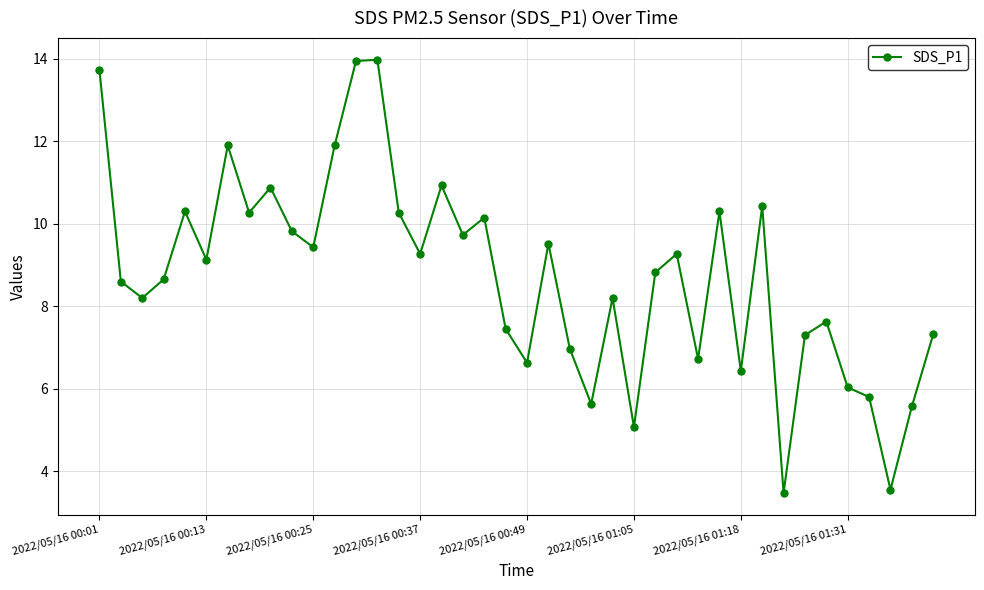

What is the greatest value displayed?

14.0